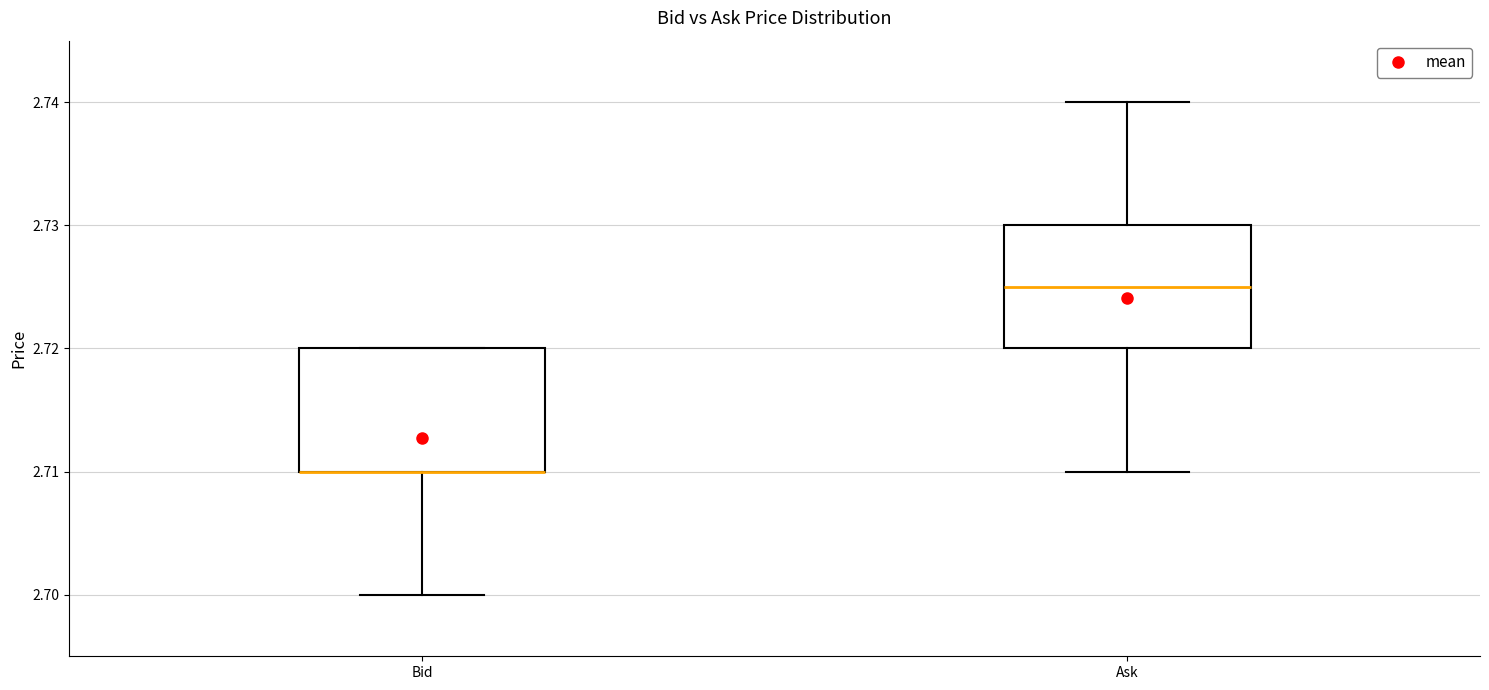

Where is the lower edge of the box for Bid on the y-axis? The values are not printed on the chart, so give them approximately, as read against the axis.

2.710